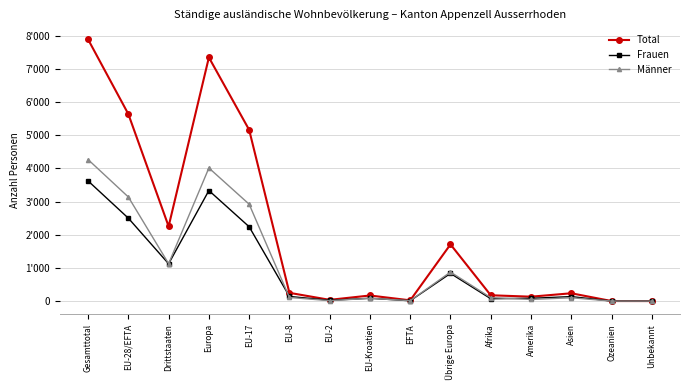

What are all the series names shown in the legend?

Total, Frauen, Männer